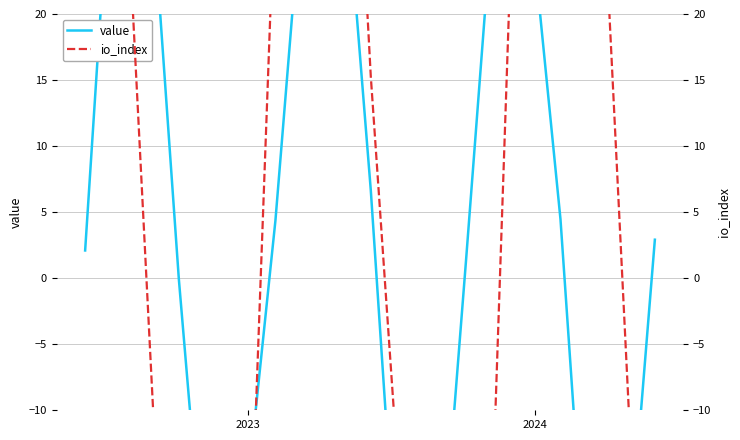

How many interior local valleys does the io_index series have?

2